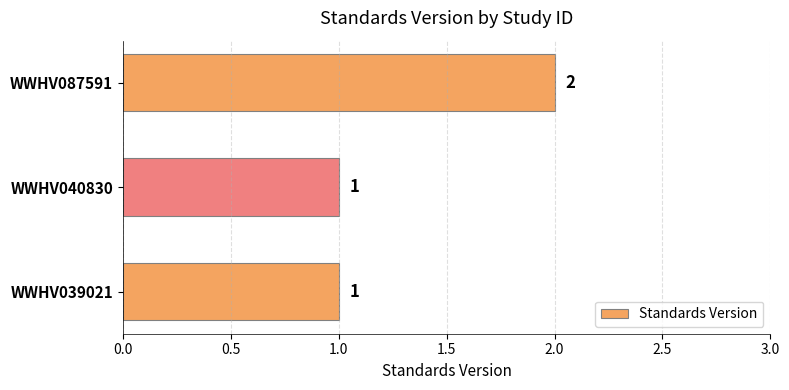

What is the average value?

1